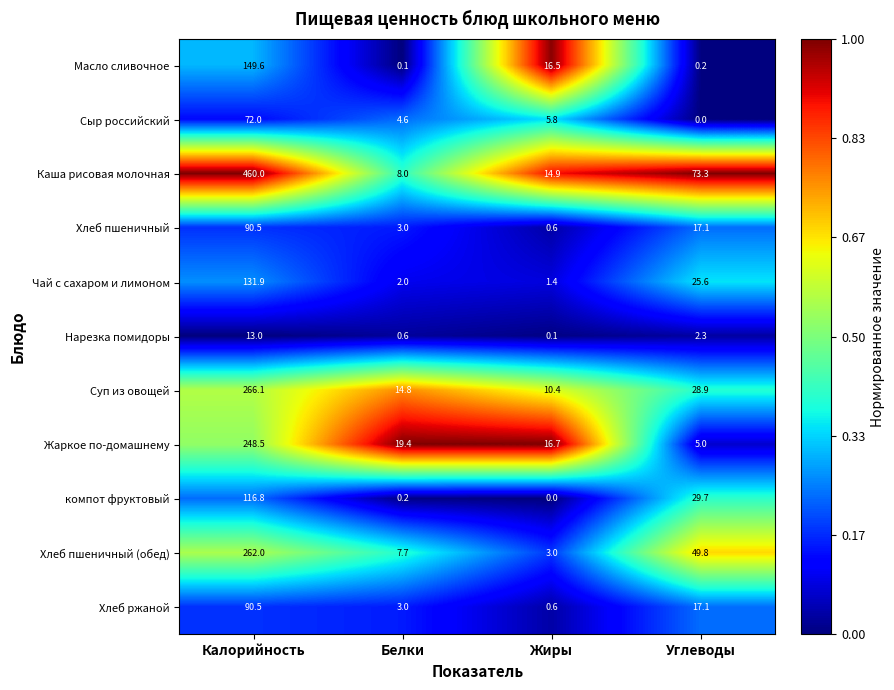

Which series changed the most between Калорийность and Углеводы?

Каша рисовая молочная